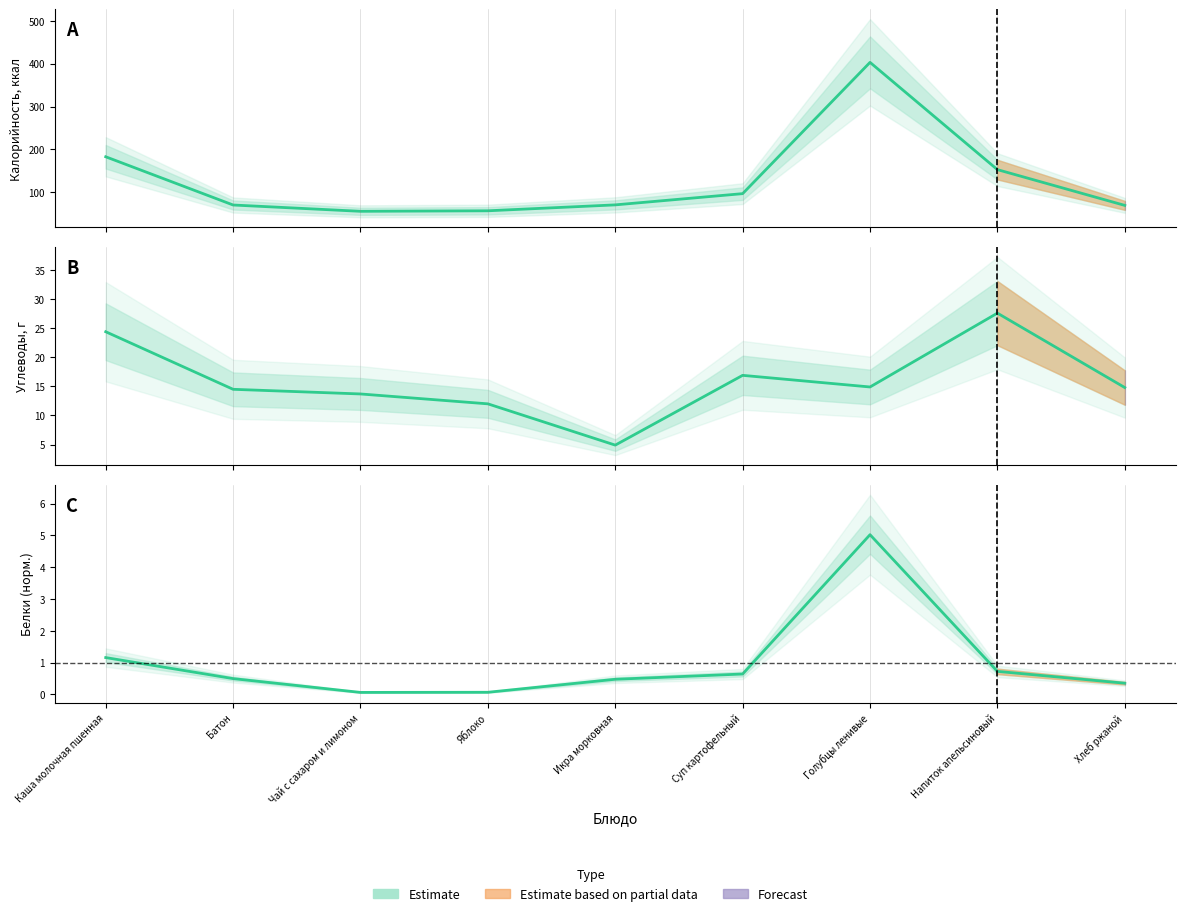

Between Икра морковная and Суп картофельный, which series saw the biggest shift?

Калорийность